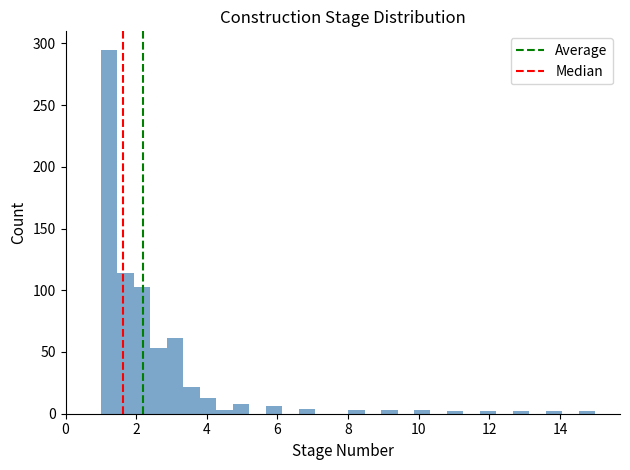

Around what value on the x-axis is the tallest bar? Give the approximate position of its centre, as read against the axis.

1.2